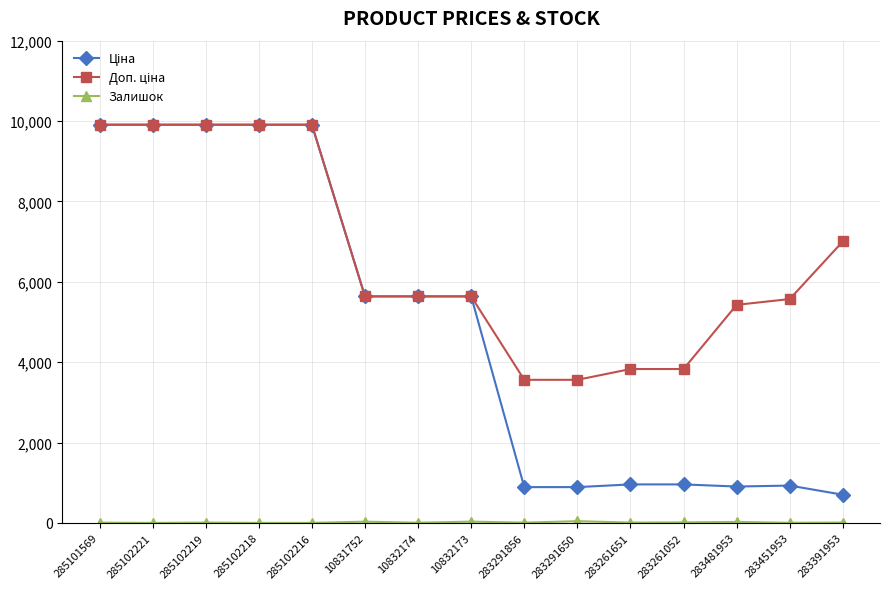

At how many categories does at least one series exceed 2148?

15